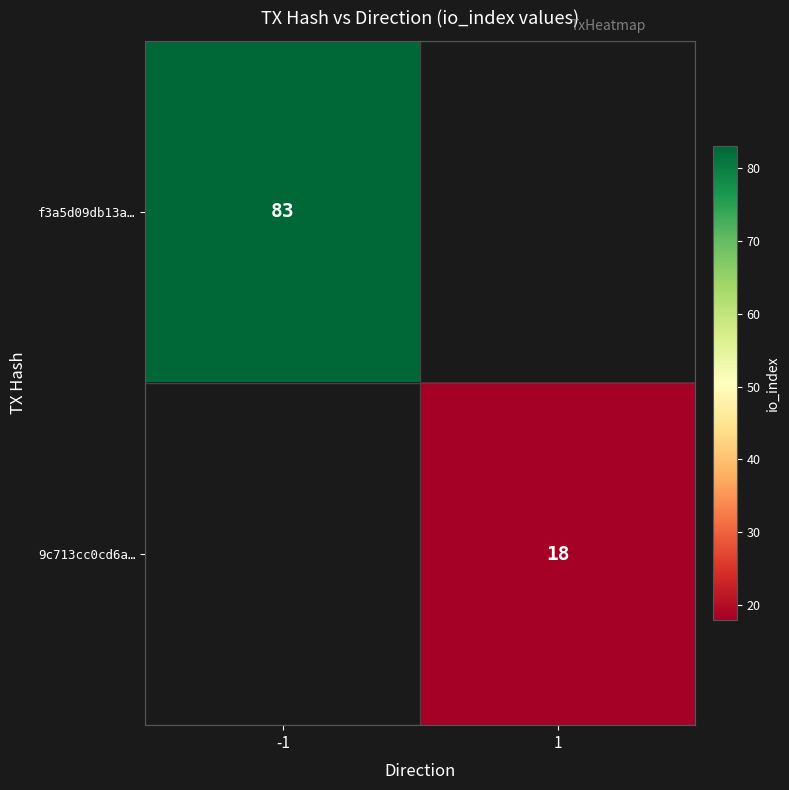

What is the smallest value displayed?

18.0